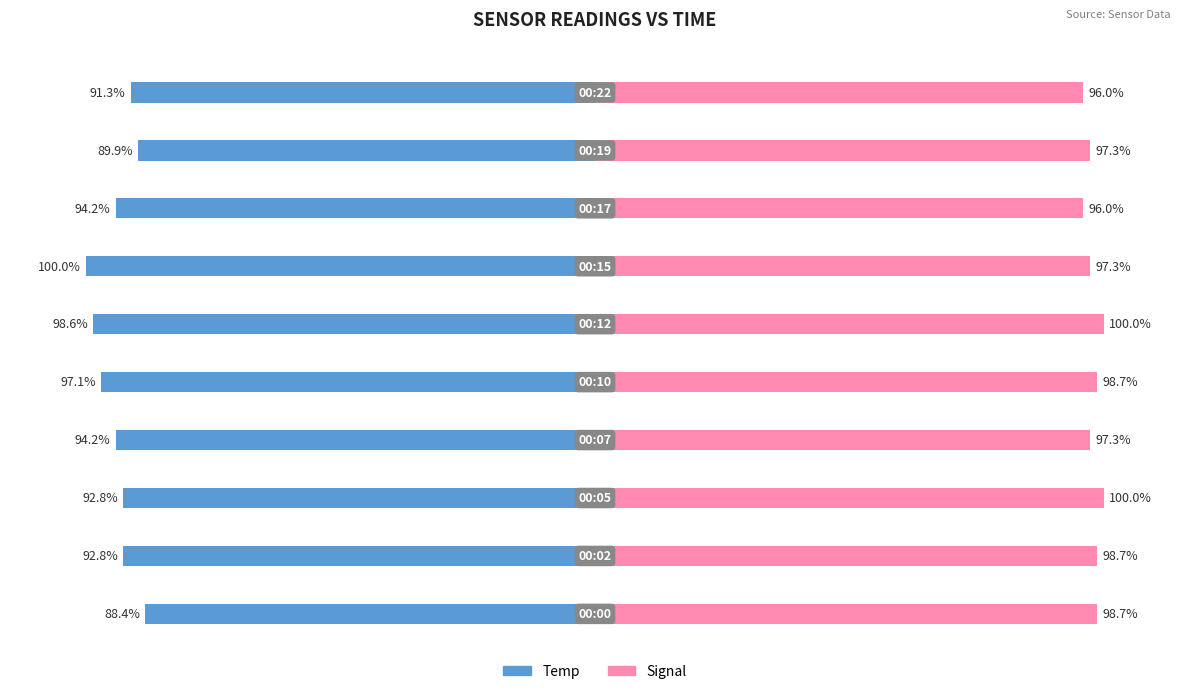

What is the greatest value displayed?

100.0